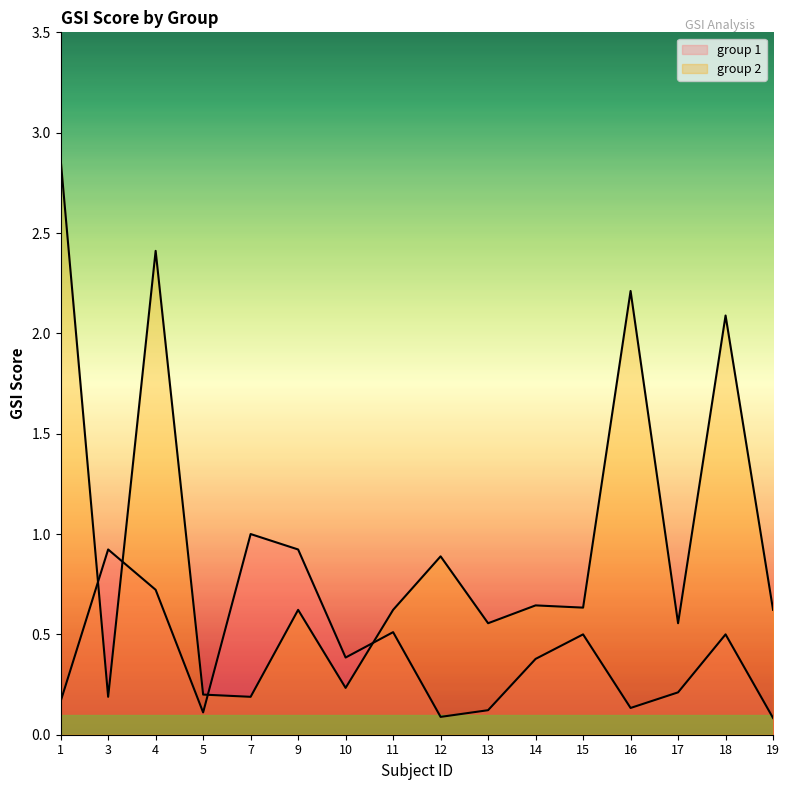

What is the sum of all group 1 values?

6.8